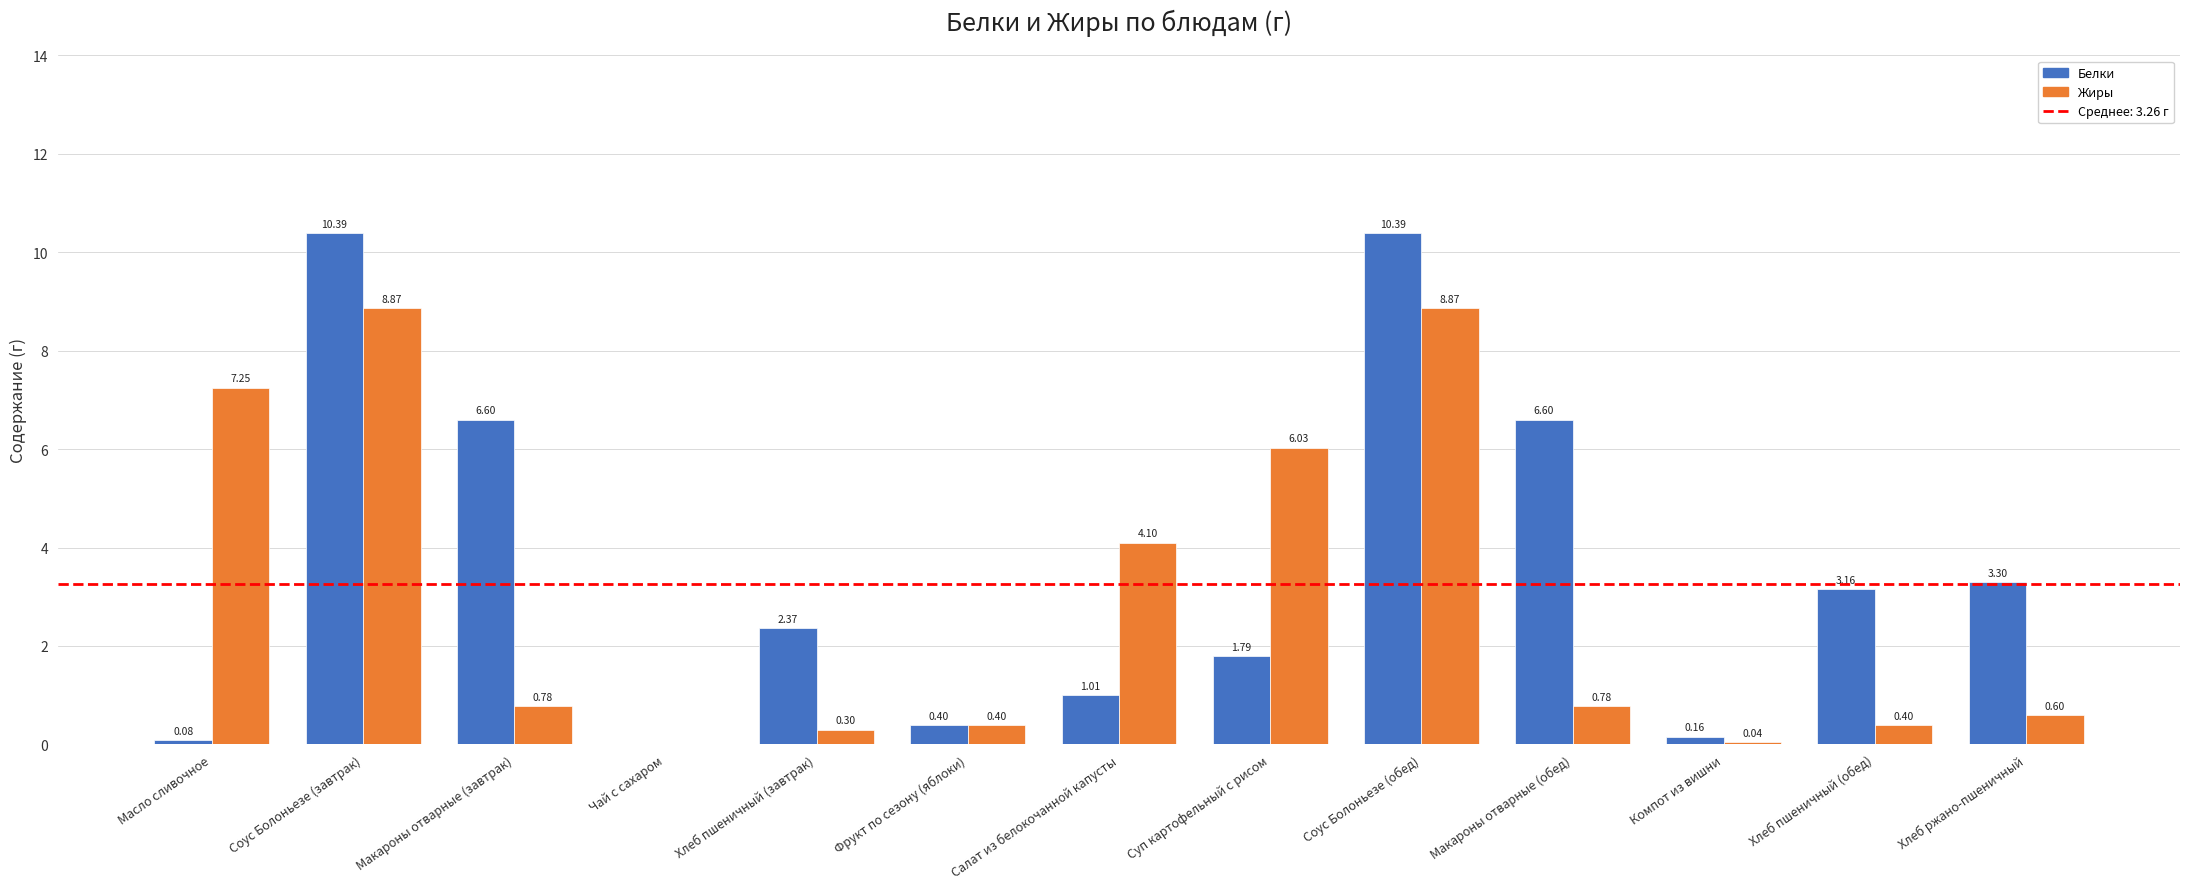

Which series has the largest total across all categories?

Белки